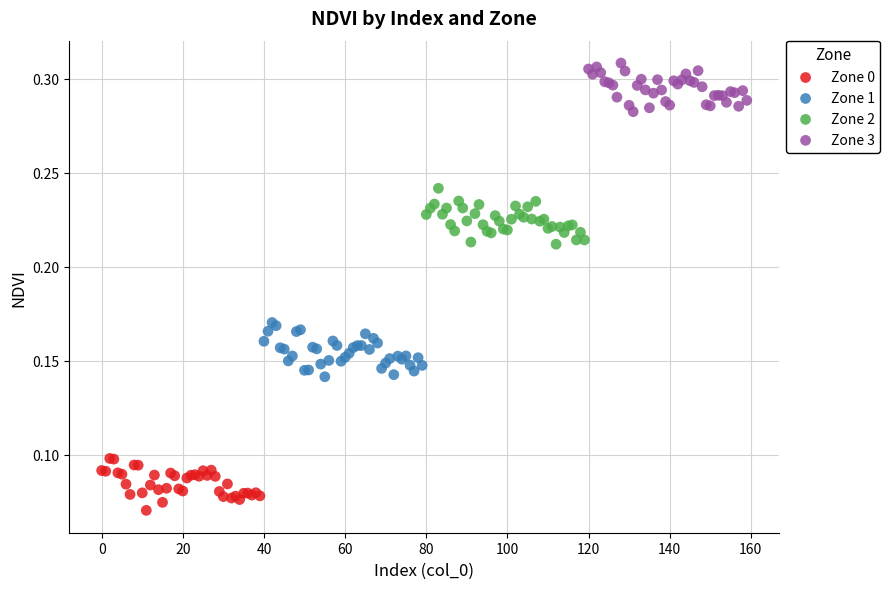

Which series reaches the minimum Y coordinate?

Zone 0